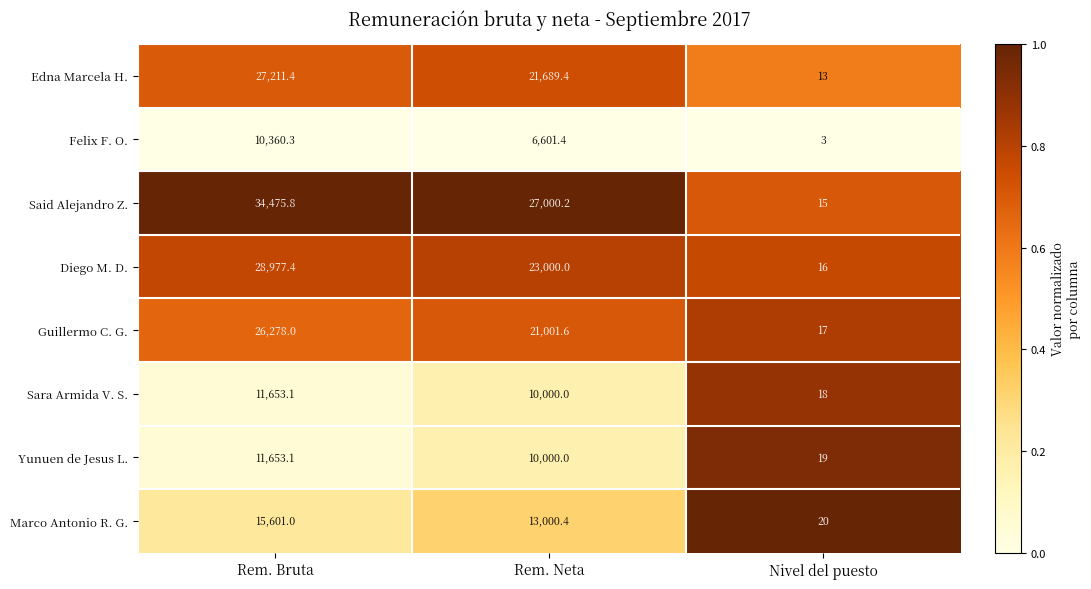

The Said Alejandro Z. series shows 7.2 at Nivel del puesto. True or false?

False